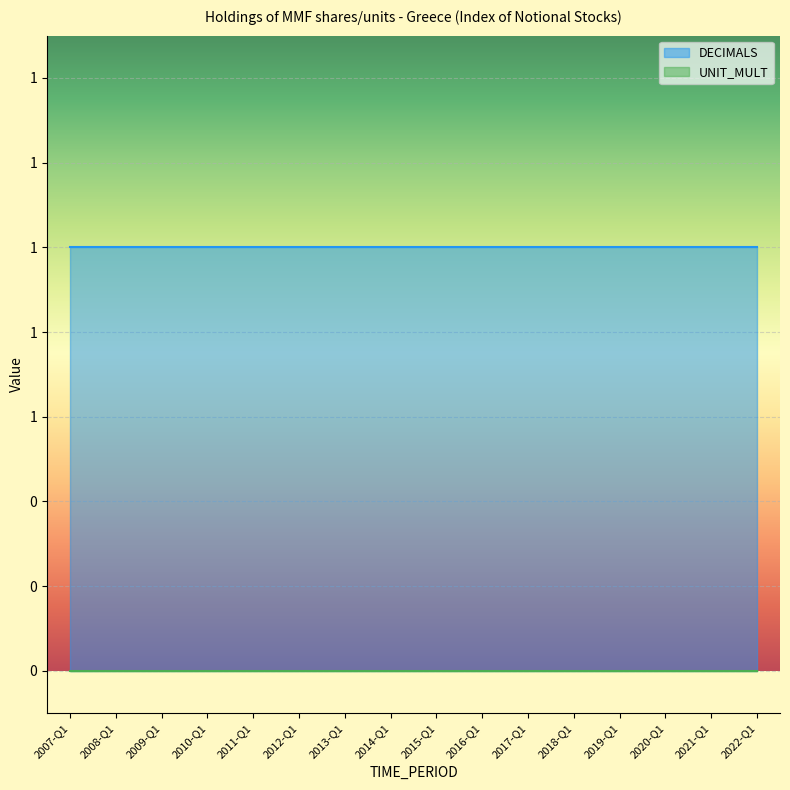

True or false: DECIMALS has more than 2 points higher than both neighbors.

False